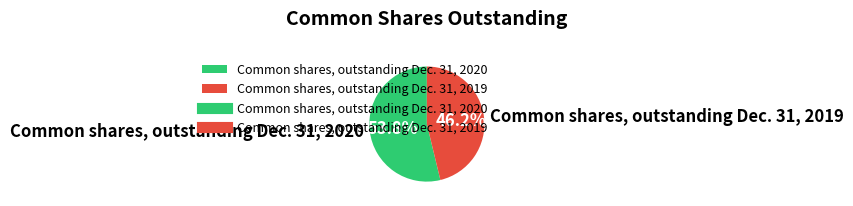

The Common shares, outstanding Dec. 31, 2020 slice represents 54% of the pie. True or false?

True